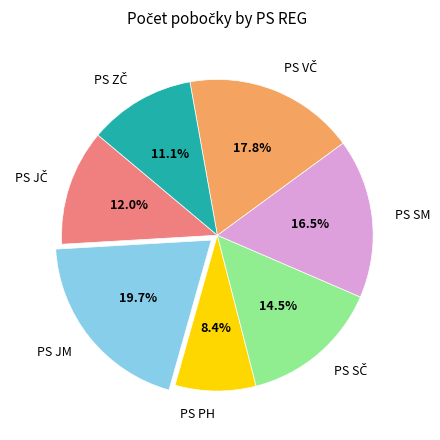

Which slice is the largest?

PS JM